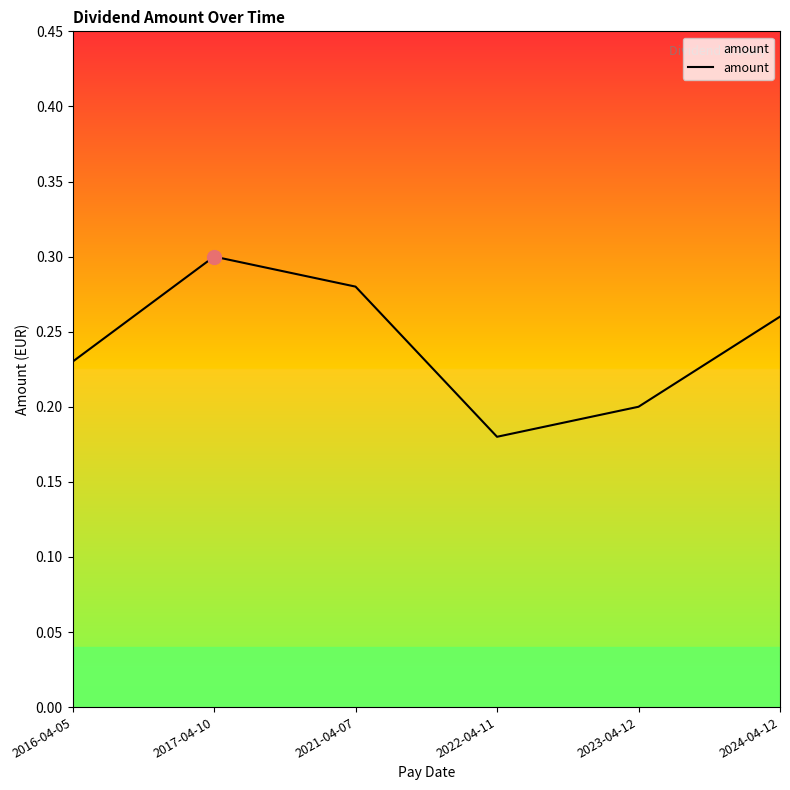

What position from the right is 2016-04-05?

6